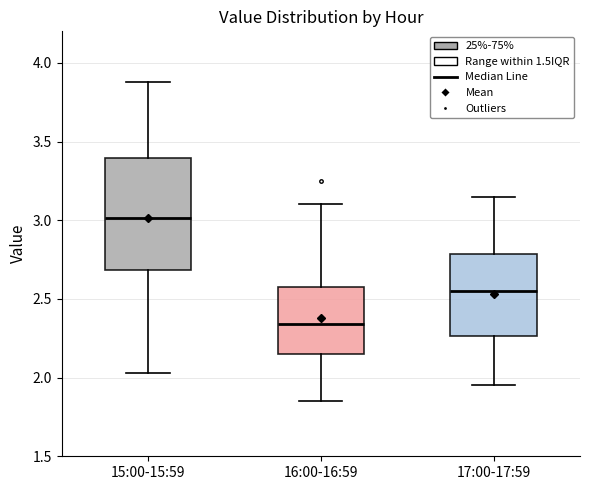

Reading left to right, read every box against the y-axis: the position of its median line, the range the box covers, and the ends of its whiskers. The values are not printed on the chart, so give them approximately, as read against the axis.

15:00-15:59: median 3.00, box 2.70 to 3.40, whiskers 2.05 to 3.90
16:00-16:59: median 2.35, box 2.15 to 2.60, whiskers 1.85 to 3.10
17:00-17:59: median 2.55, box 2.25 to 2.80, whiskers 1.95 to 3.15